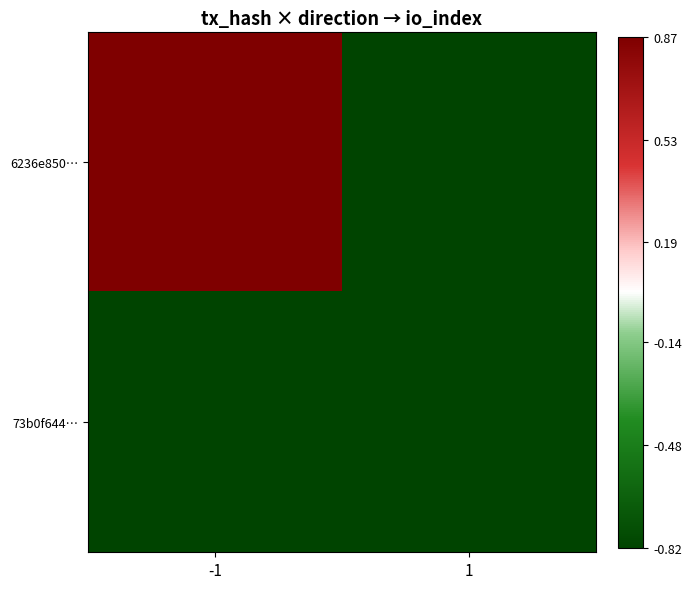

Which series has the largest total across all categories?

6236e850…